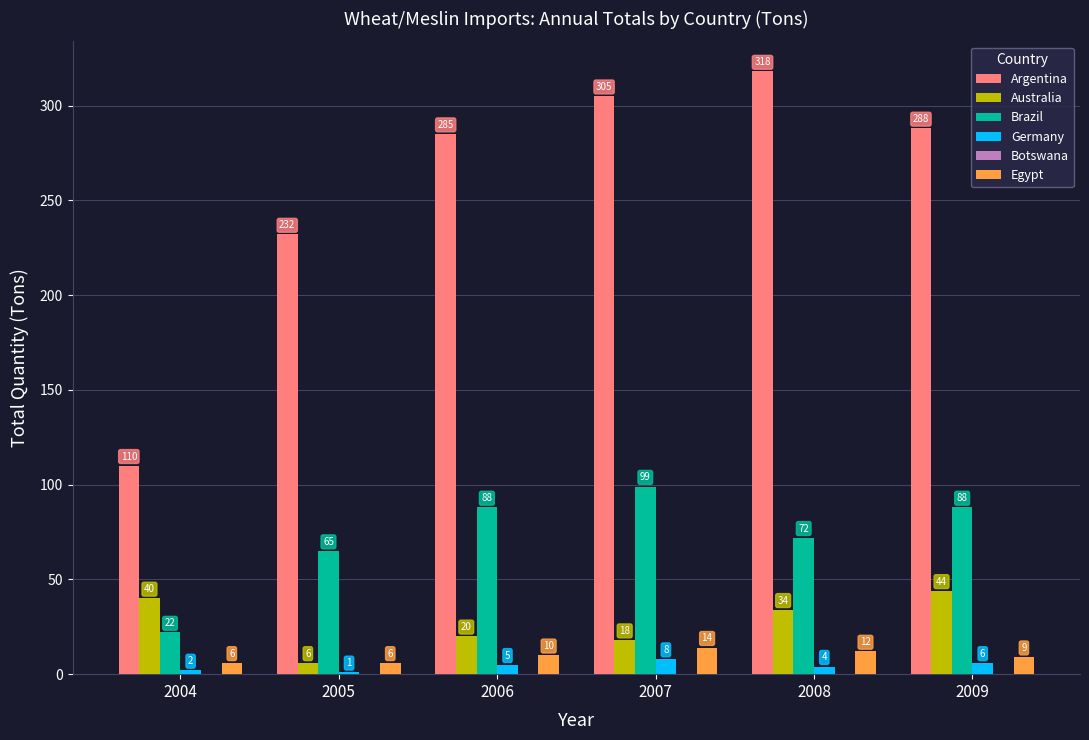

What is the sum of all Australia values?

162